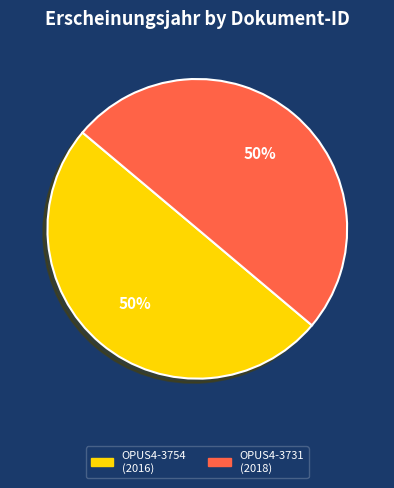

Count the number of slices in the pie.

2